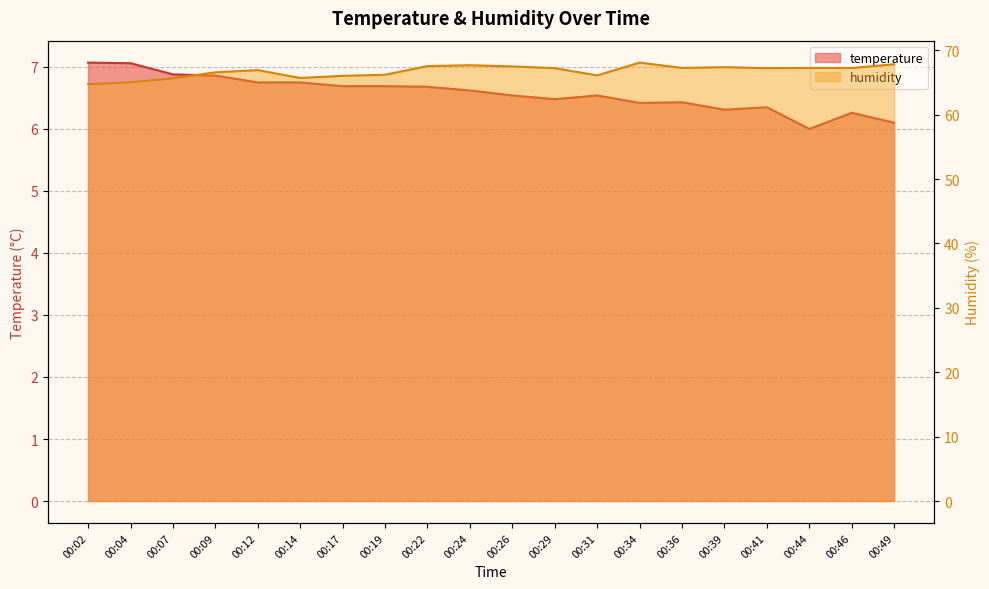

What is the difference between the temperature values at 00:34 and 00:41?

0.1